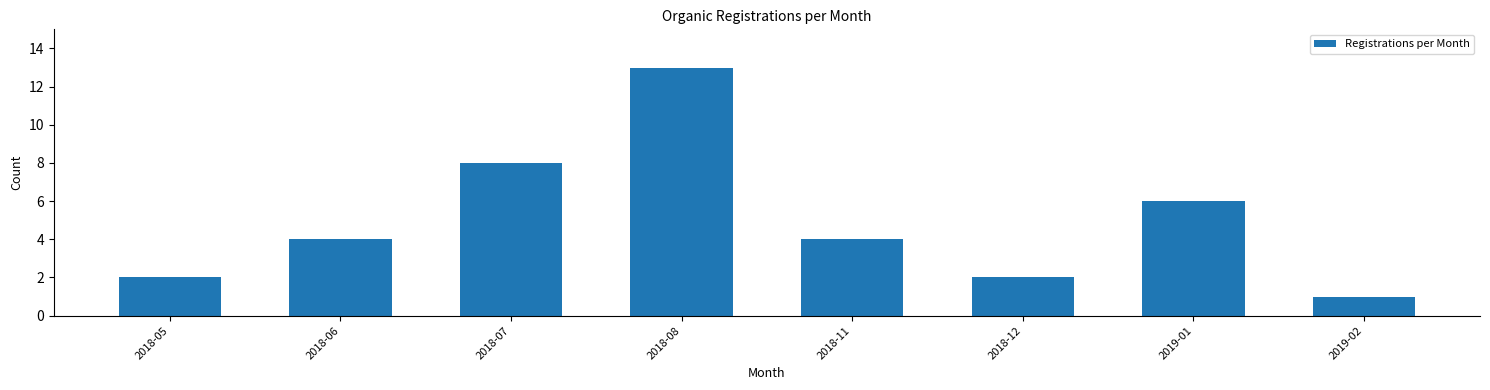

Reading left to right, list all the values displayed in this chart.

2018-05=2	2018-06=4	2018-07=8	2018-08=13	2018-11=4	2018-12=2	2019-01=6	2019-02=1